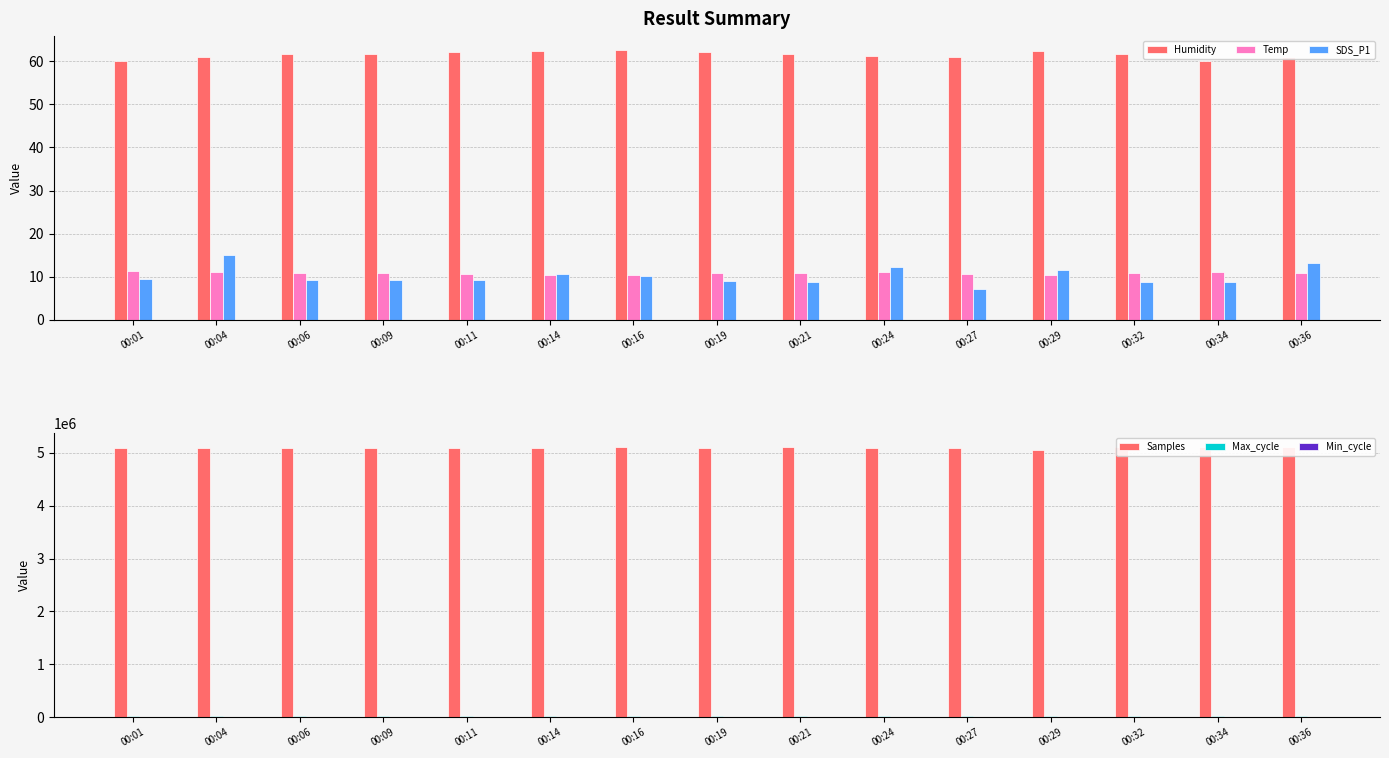

At which category is the sum across all series the highest?

00:16